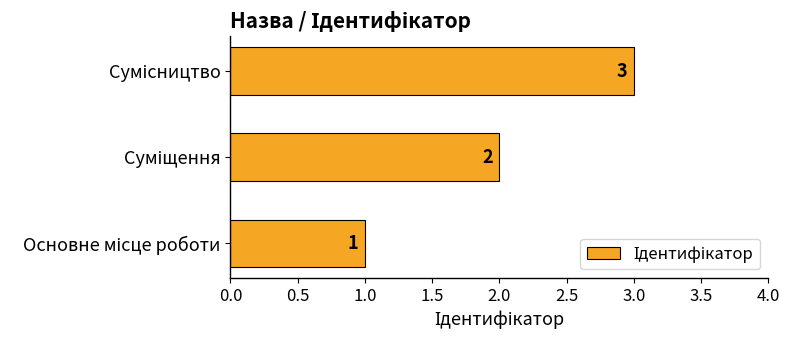

What is the greatest value displayed?

3